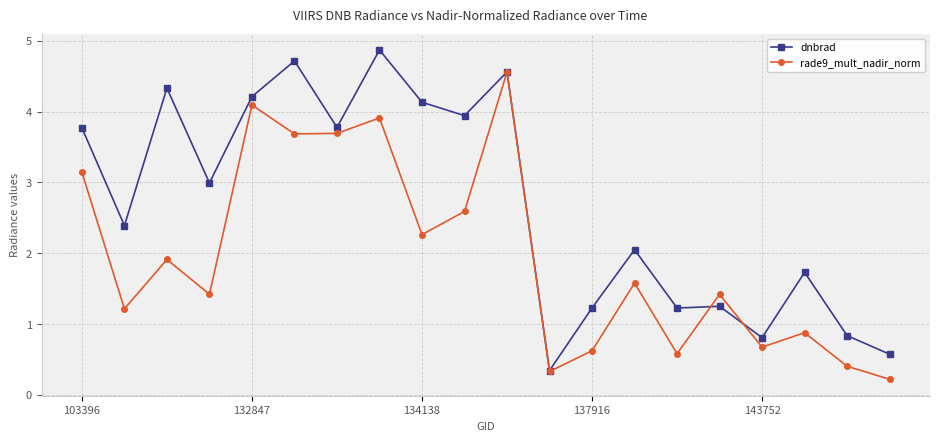

Rank the series by their maximum value, from highest to lowest.

dnbrad, rade9_mult_nadir_norm